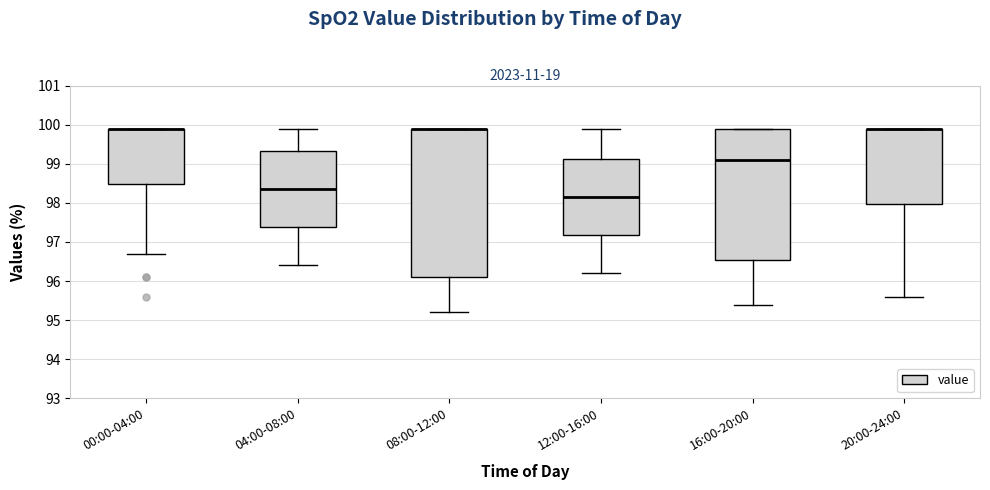

Reading left to right, read every box against the y-axis: the position of its median line, the range the box covers, and the ends of its whiskers. The values are not printed on the chart, so give them approximately, as read against the axis.

00:00-04:00: median 99.9 (drawn on the box's upper edge), box 98.5 to 99.9, whiskers 96.7 to 99.9
04:00-08:00: median 98.4, box 97.4 to 99.3, whiskers 96.4 to 99.9
08:00-12:00: median 99.9 (drawn on the box's upper edge), box 96.1 to 99.9, whiskers 95.2 to 99.9
12:00-16:00: median 98.2, box 97.2 to 99.1, whiskers 96.2 to 99.9
16:00-20:00: median 99.1, box 96.6 to 99.9, whiskers 95.4 to 99.9
20:00-24:00: median 99.9 (drawn on the box's upper edge), box 98.0 to 99.9, whiskers 95.6 to 99.9